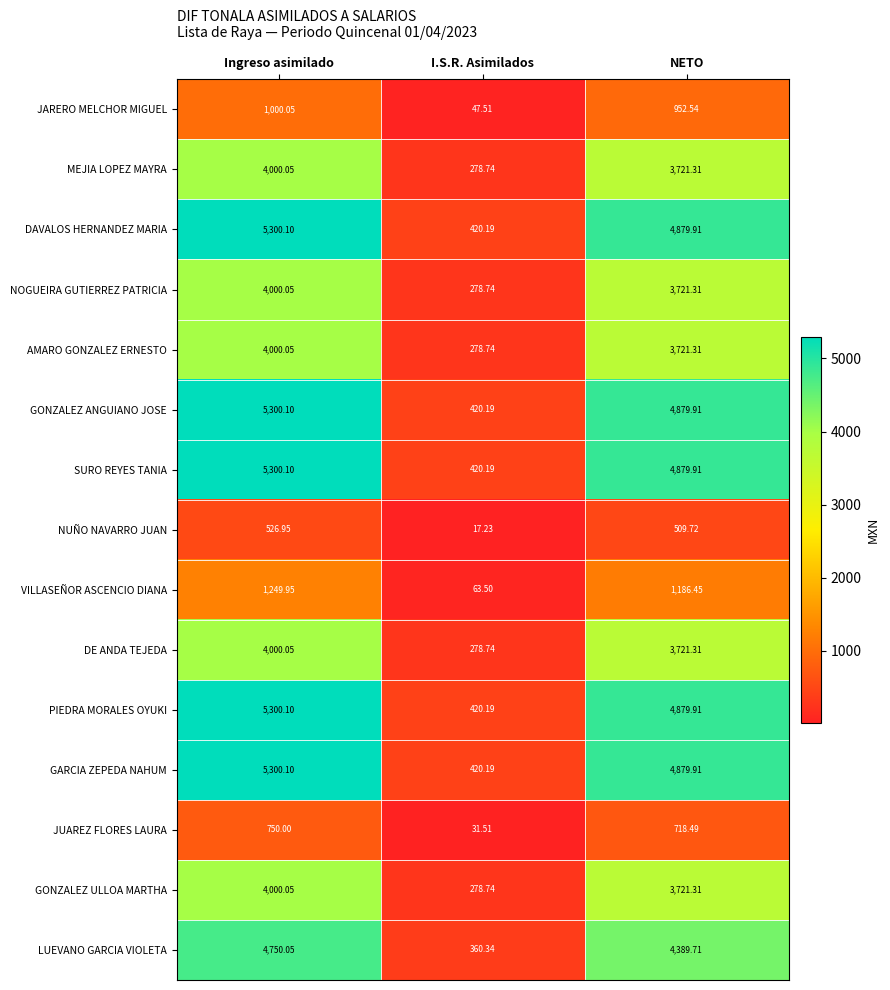

At which label is LUEVANO GARCIA VIOLETA closest to 2555?

NETO